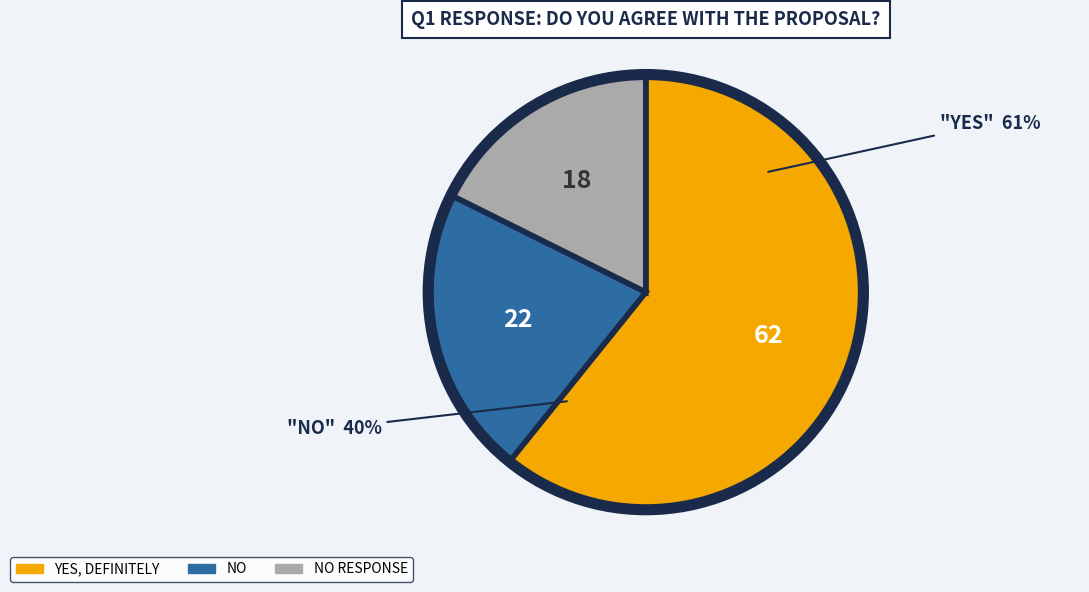

What is the smallest slice in the pie chart?

No Response